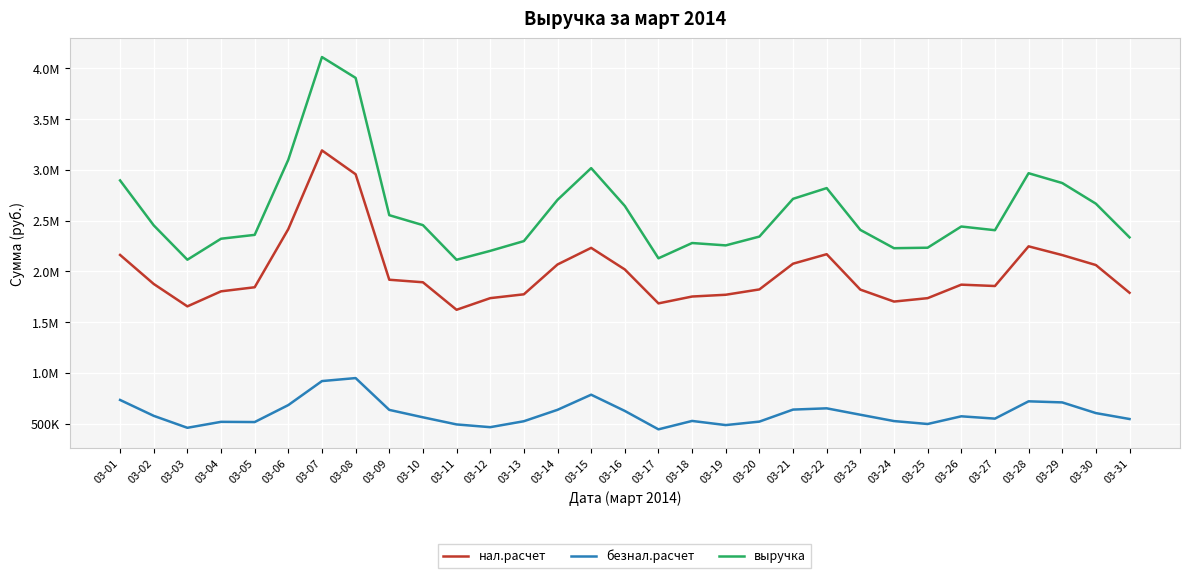

What is the sum of all выручка values?

80355112.1